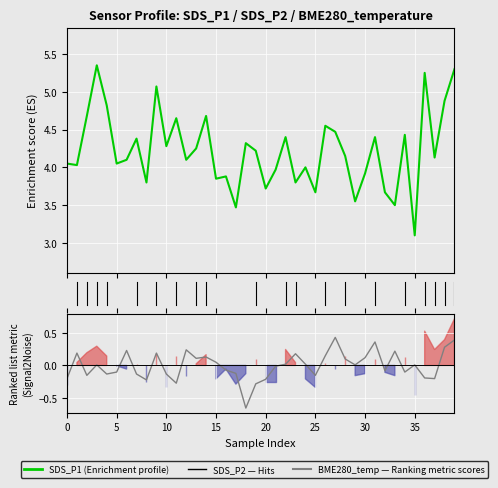

Which series has the largest total across all categories?

SDS_P1